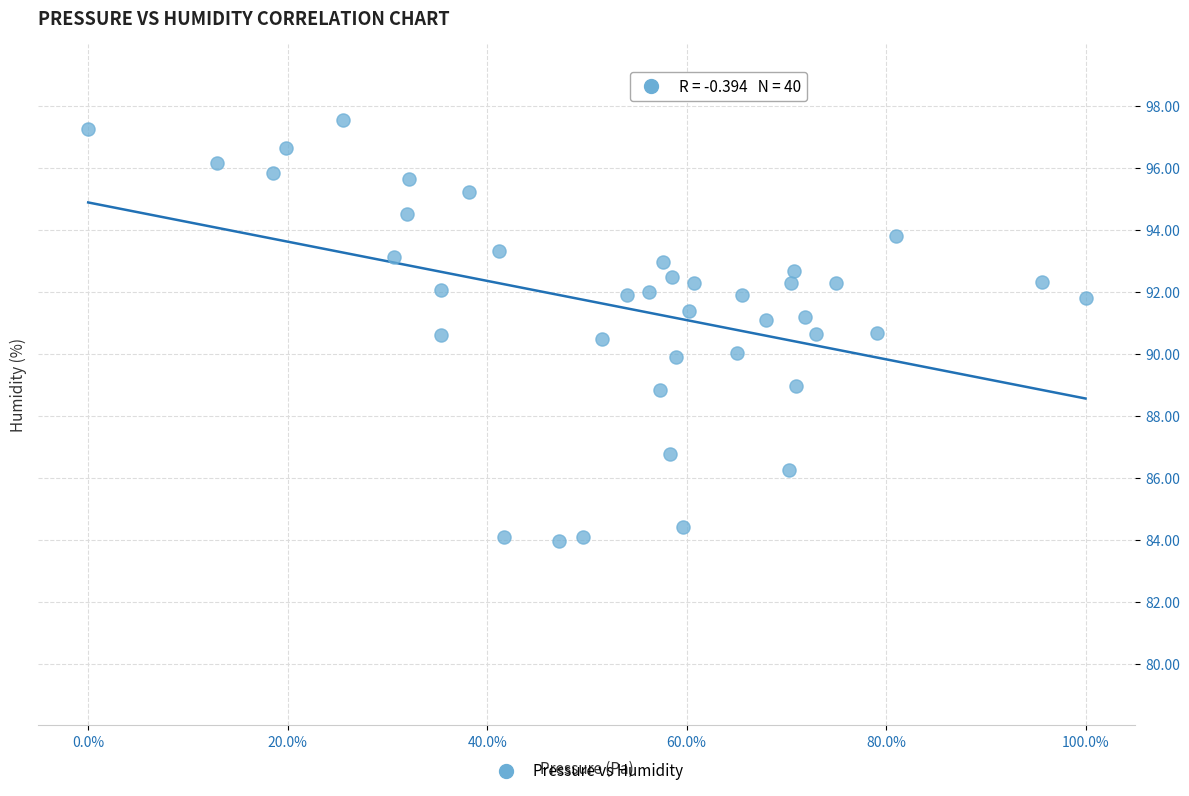

What is the range of X values (max minus min)?

1.0